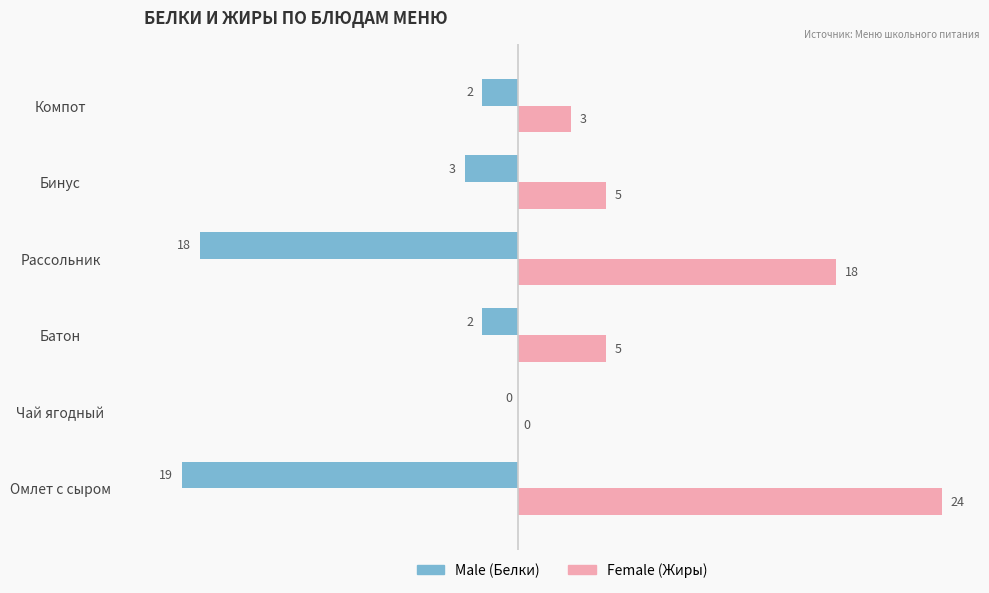

At which category is the sum across all series the highest?

Омлет с сыром